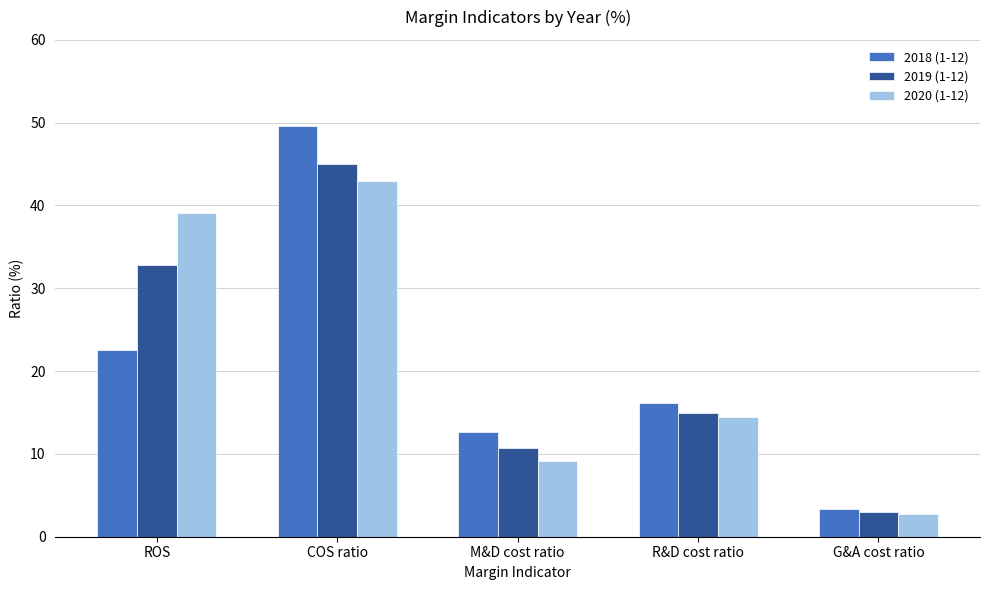

What is the average value of the 2020 (1-12) series?

21.7